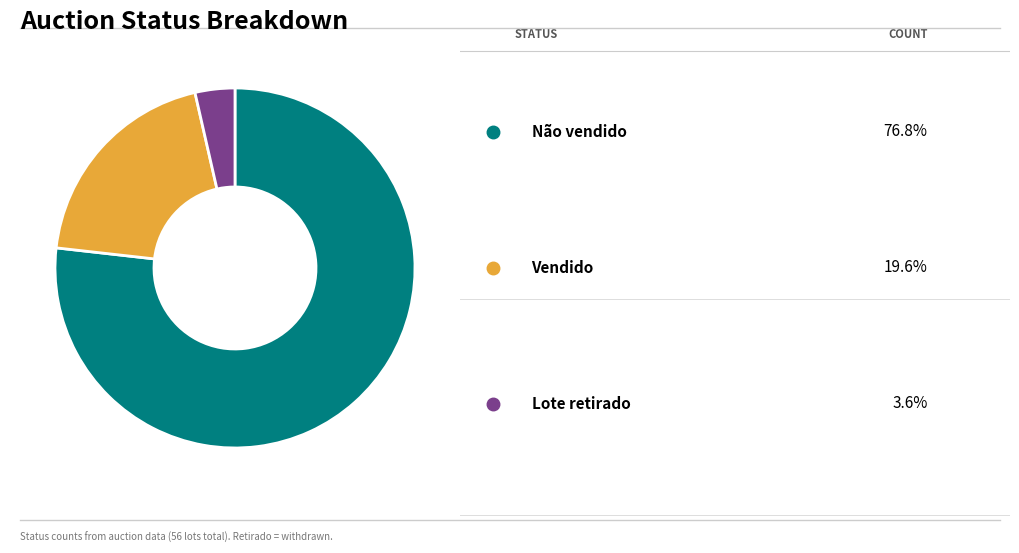

Is there any slice that represents more than half of the pie?

Yes